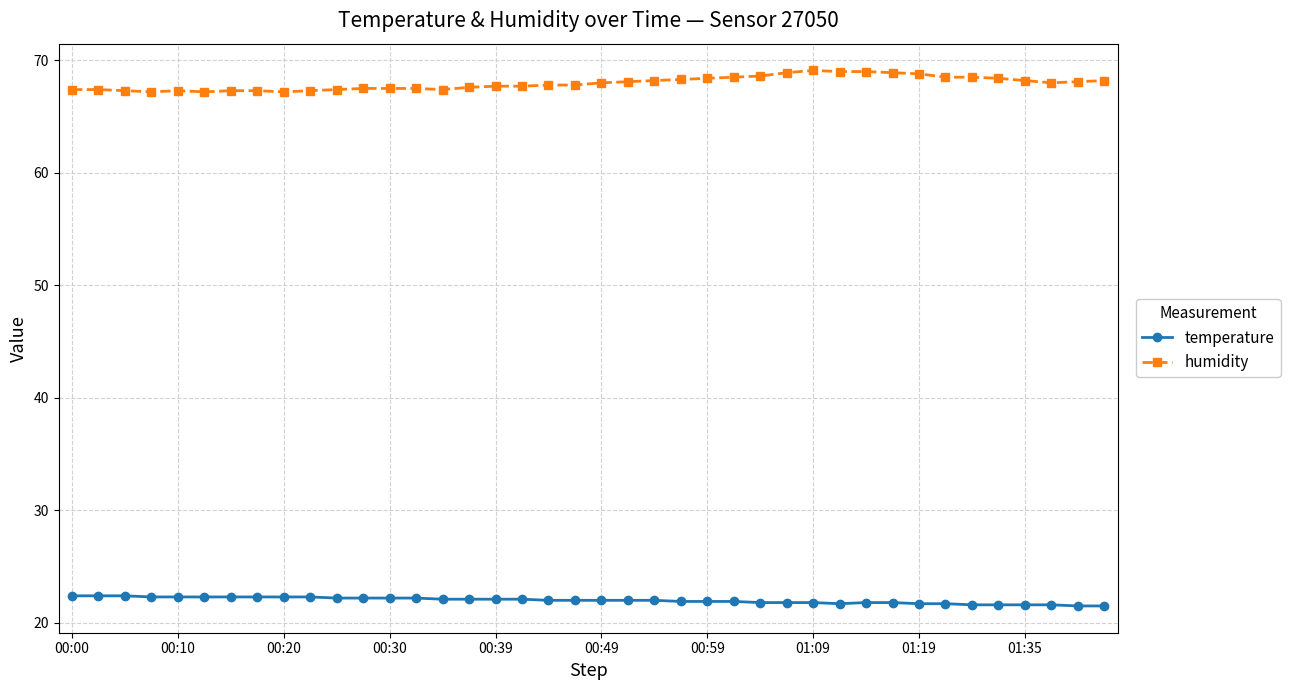

At how many categories does at least one series exceed 28?

40